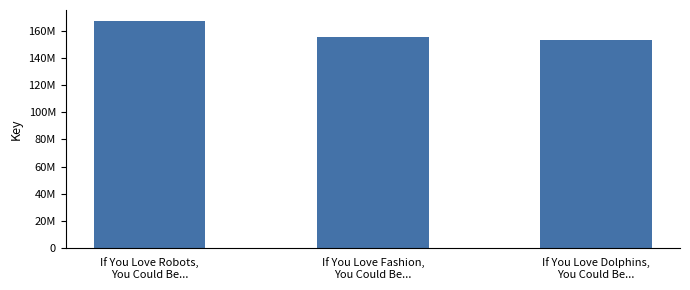

Reading left to right, transcribe all the data shown in this chart.

167301040	155859941	153814818